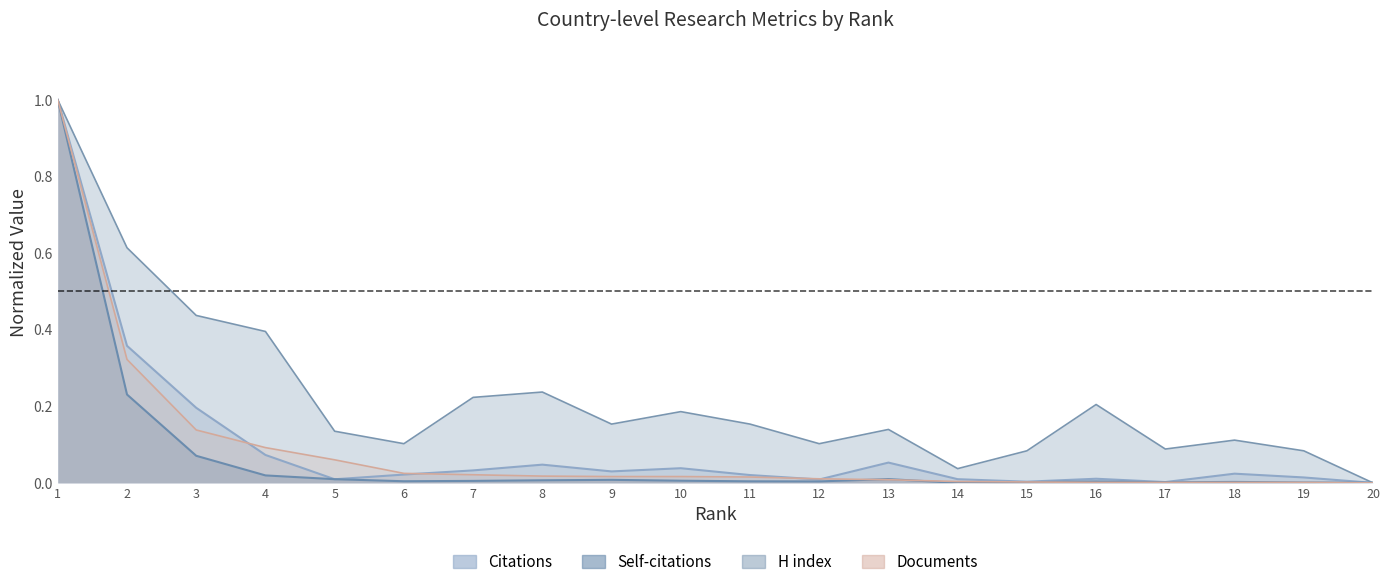

Which series has the widest spread of values?

Citations